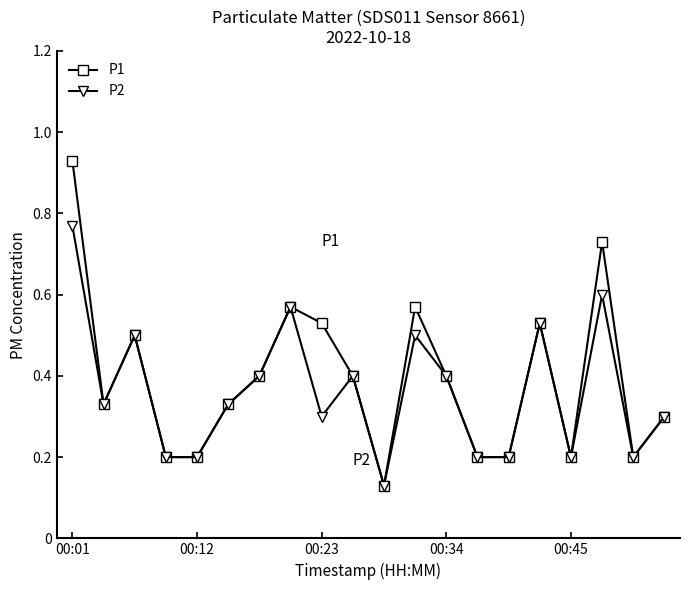

True or false: P1 has more than 0 interior local peaks.

True